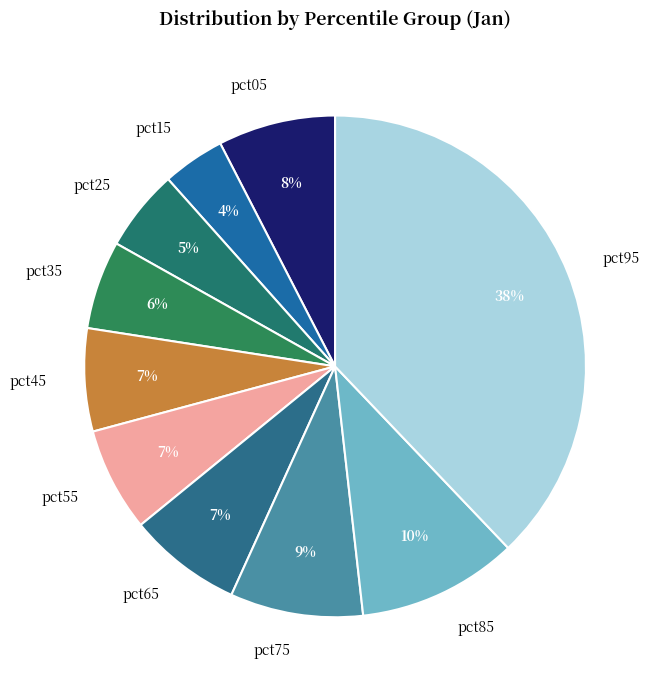

Count the number of slices in the pie.

10